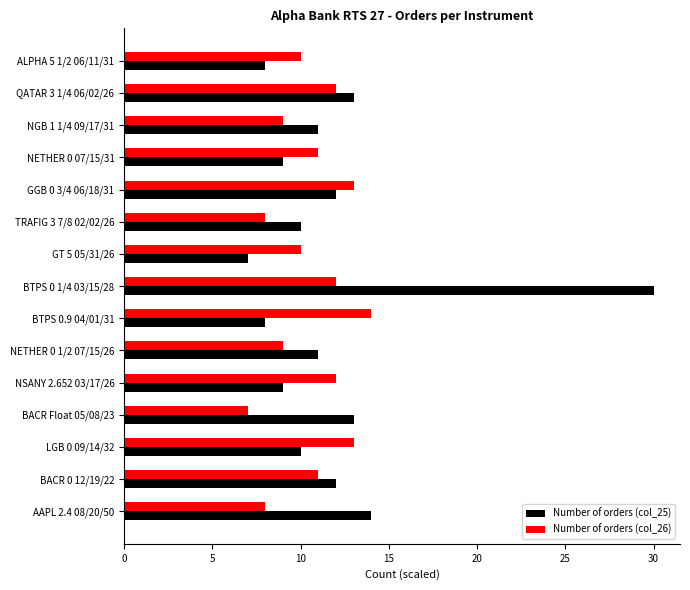

How many distinct data groups are displayed?

2